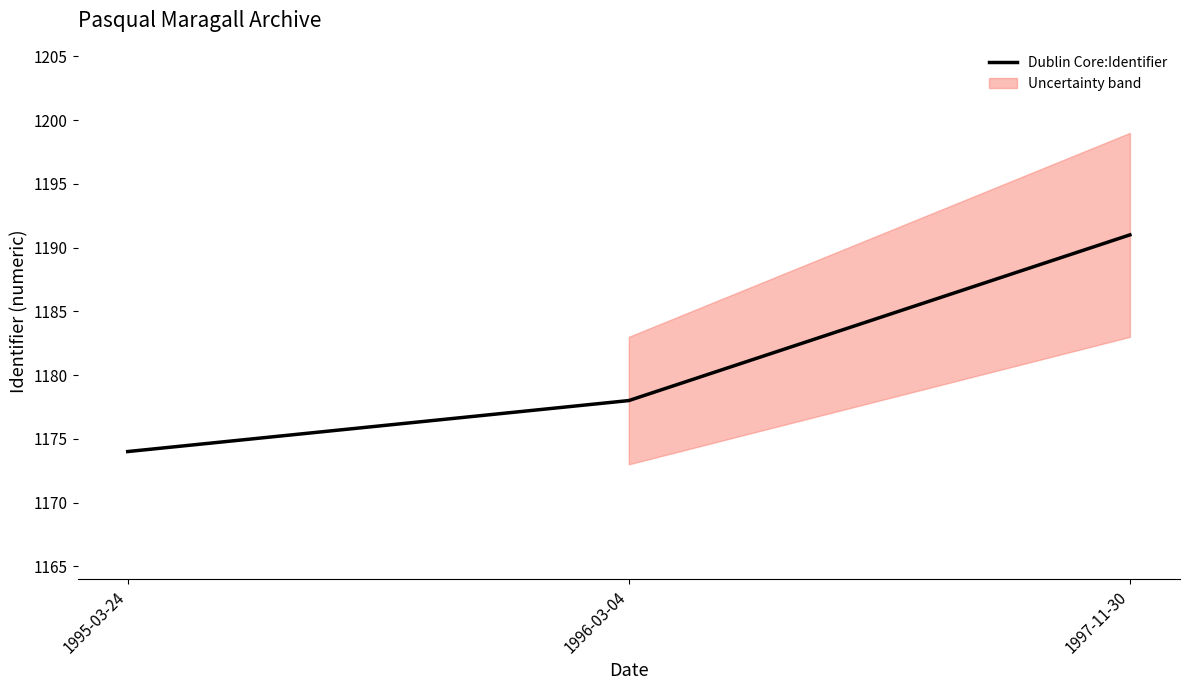

Count the number of values greater than 1178.

1